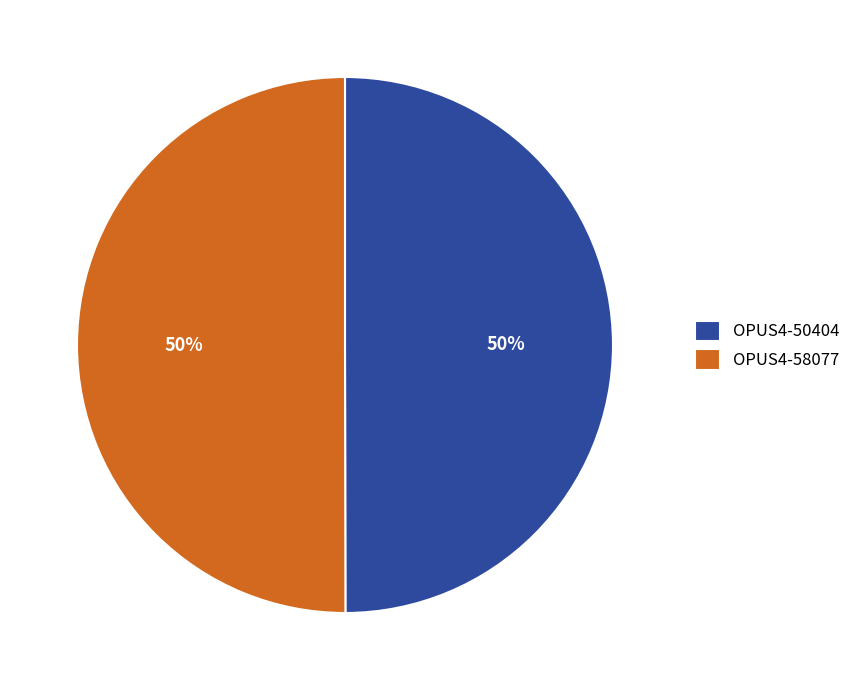

To the nearest percent, what is the average slice percentage?

50%